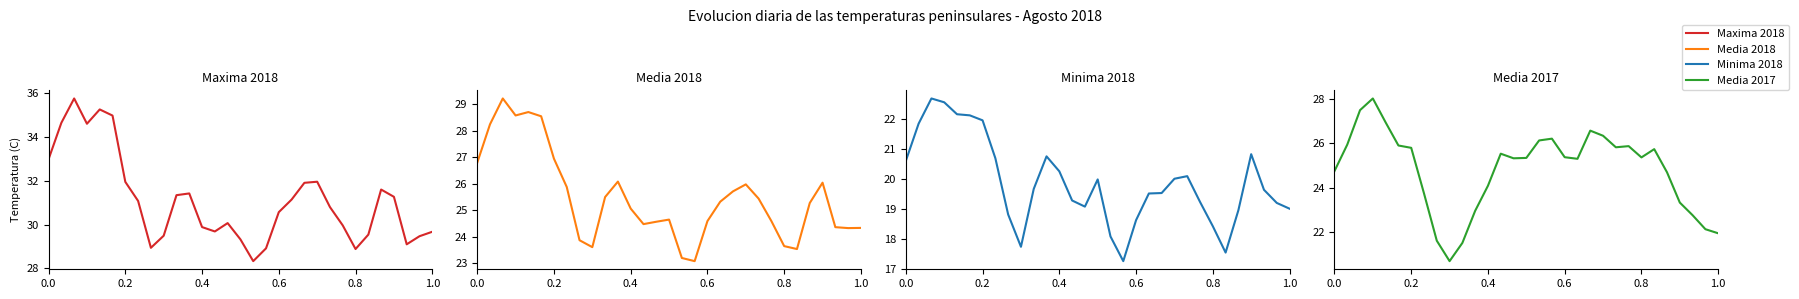

What is the maximum value shown in the chart?

35.8